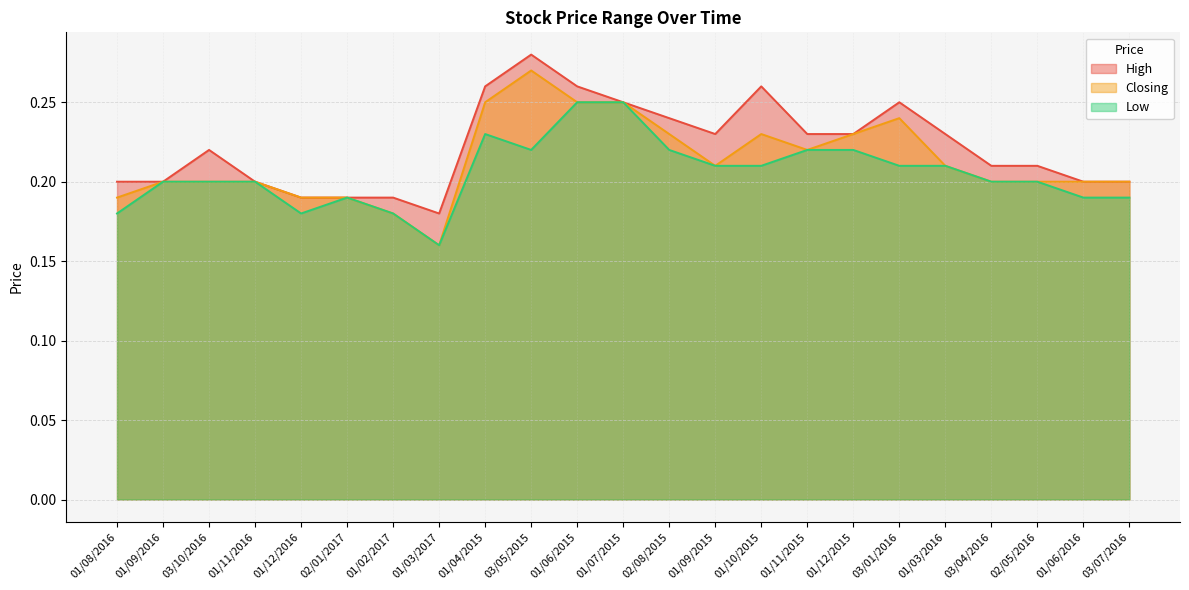

True or false: Closing and High intersect in this chart.

False